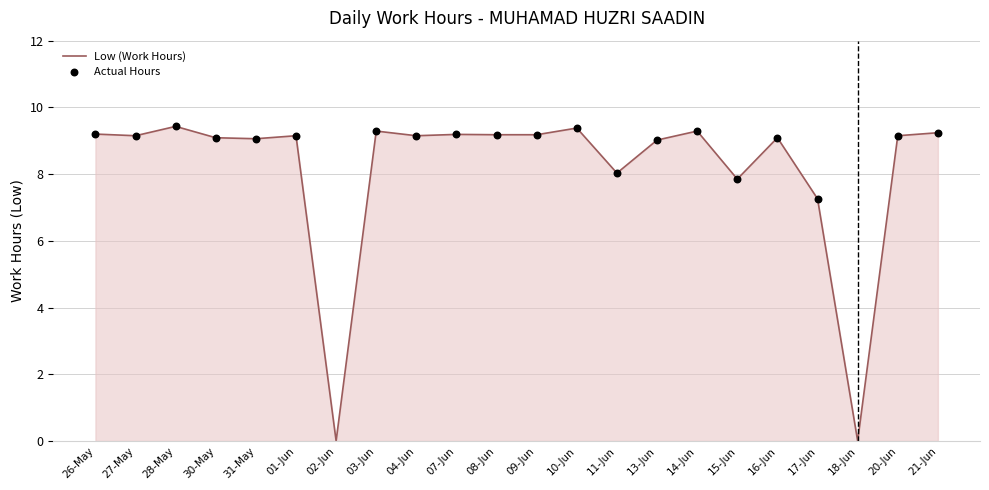

What is the ratio of the value at 20-Jun to the value at 31-May?

1.0